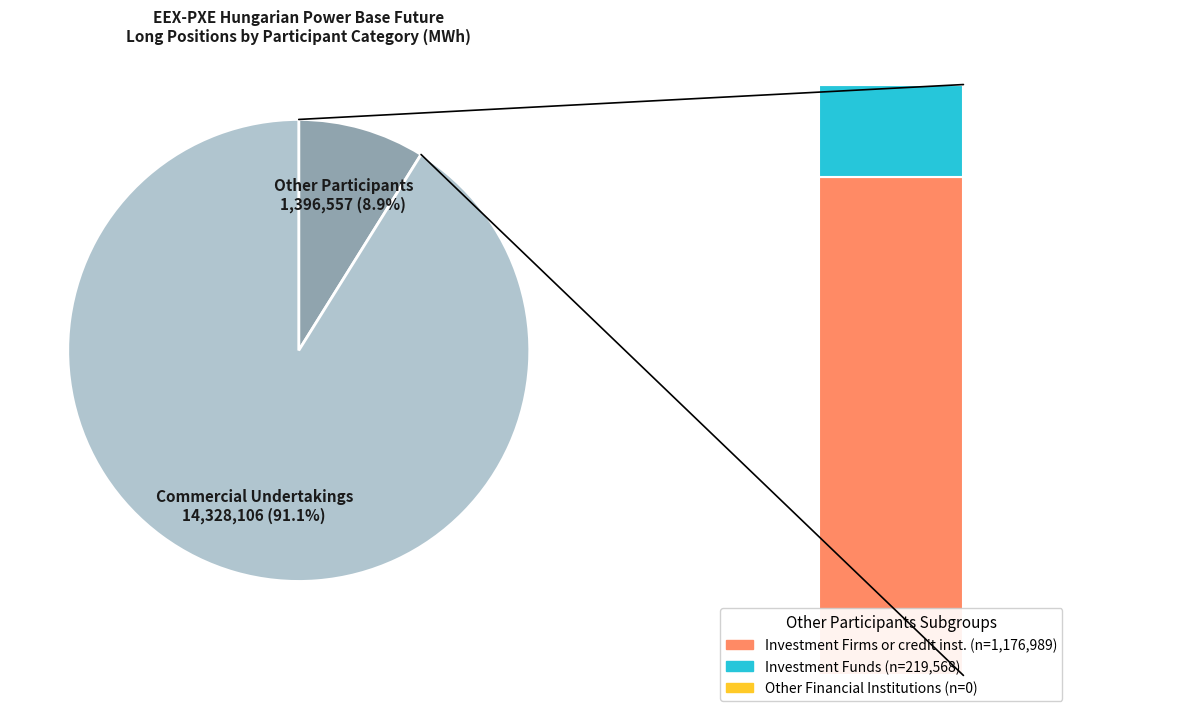

What percentage do Commercial Undertakings (Long) and Investment Funds (Long) together represent?

92.5%